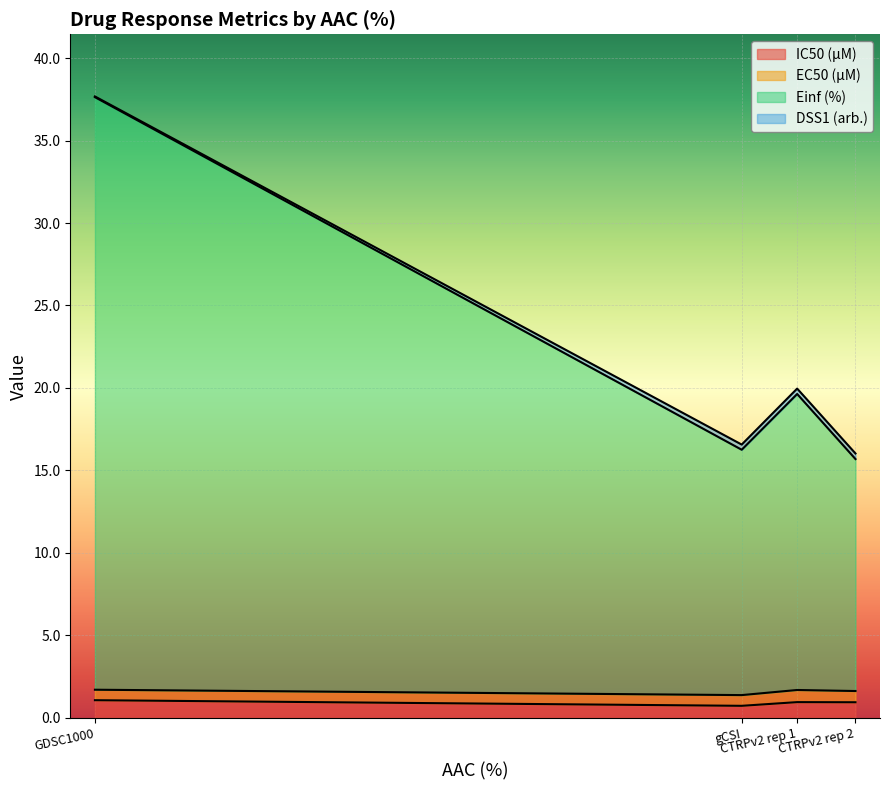

Which category has the lowest value in the IC50 (µM) series?

gCSI